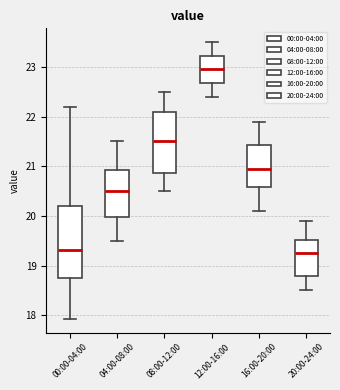

Which box's median line is the highest?

12:00-16:00